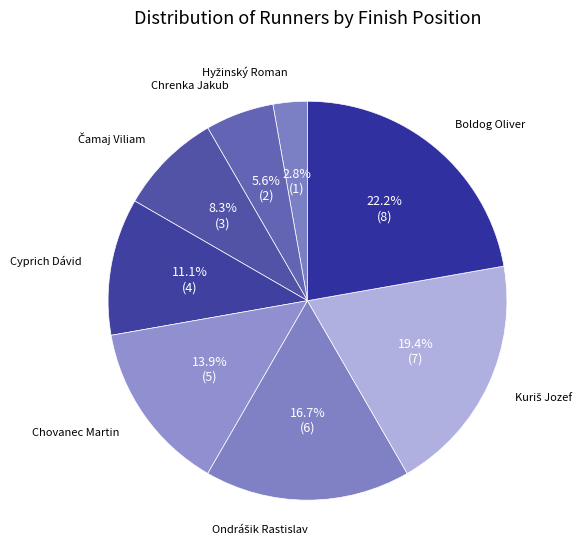

Count the number of slices in the pie.

8